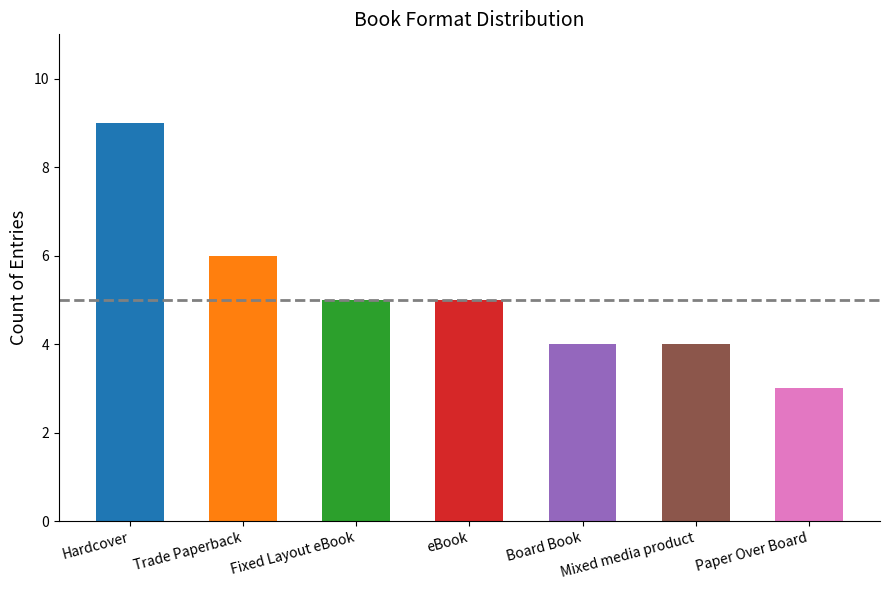

Between Board Book and Hardcover, which is larger?

Hardcover